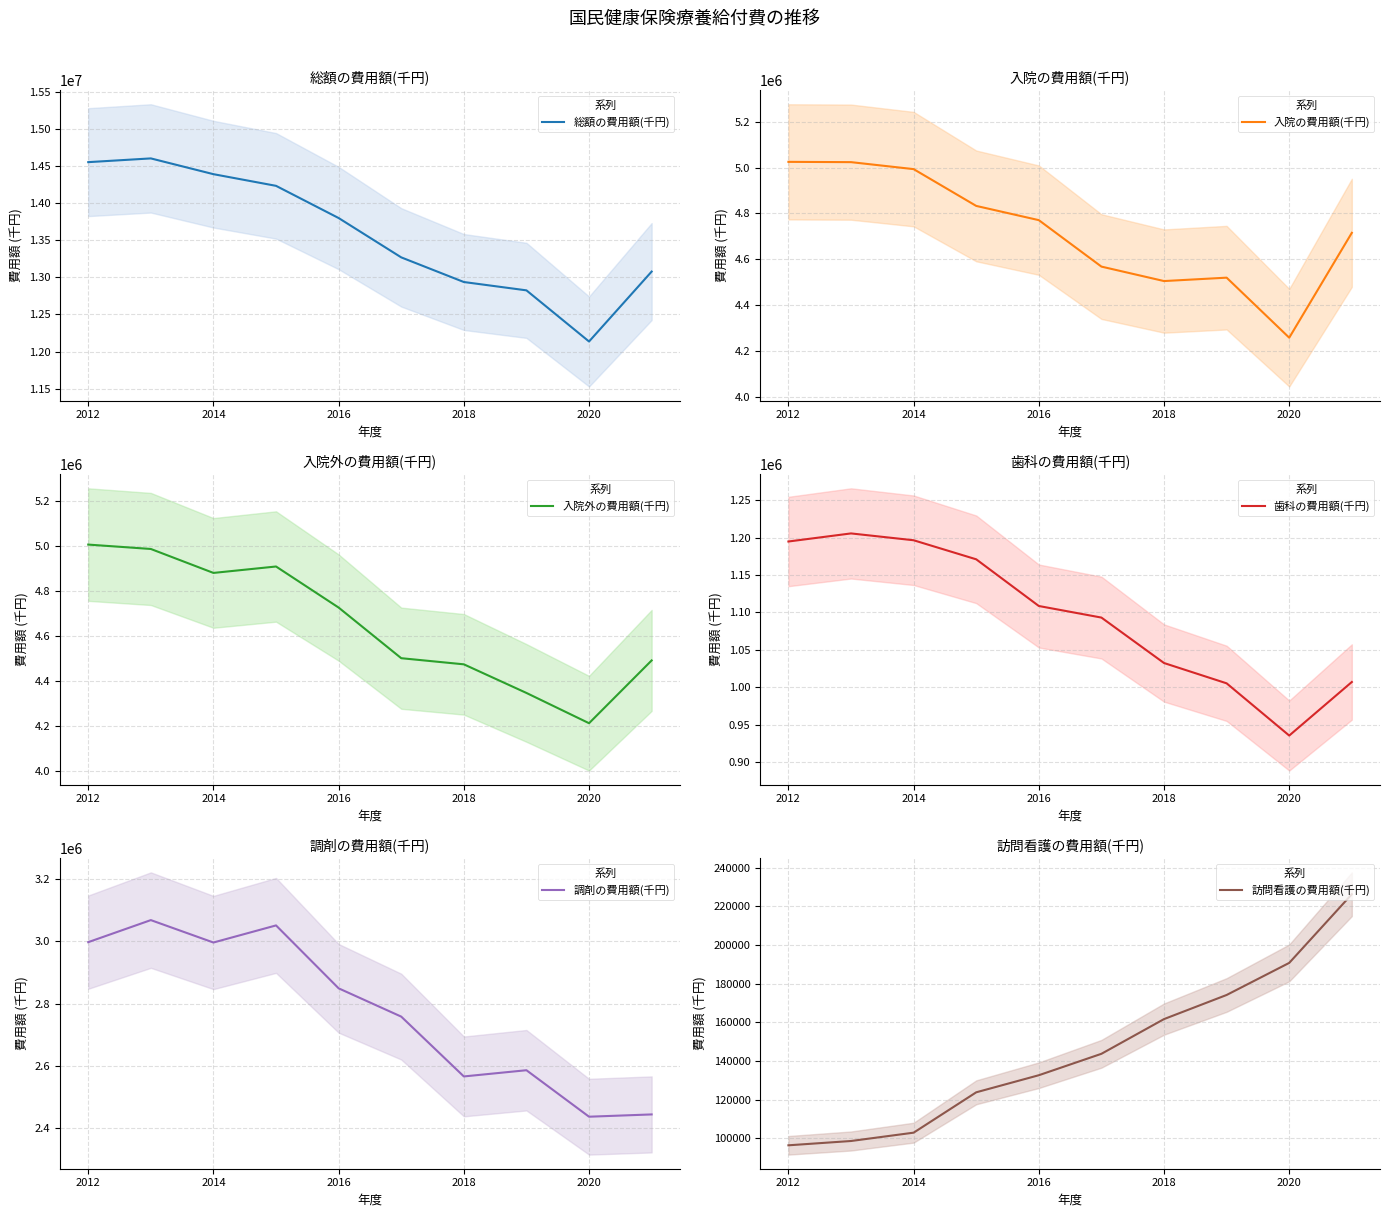

What is the lowest value of the 総額の費用額(千円) series?

12135339